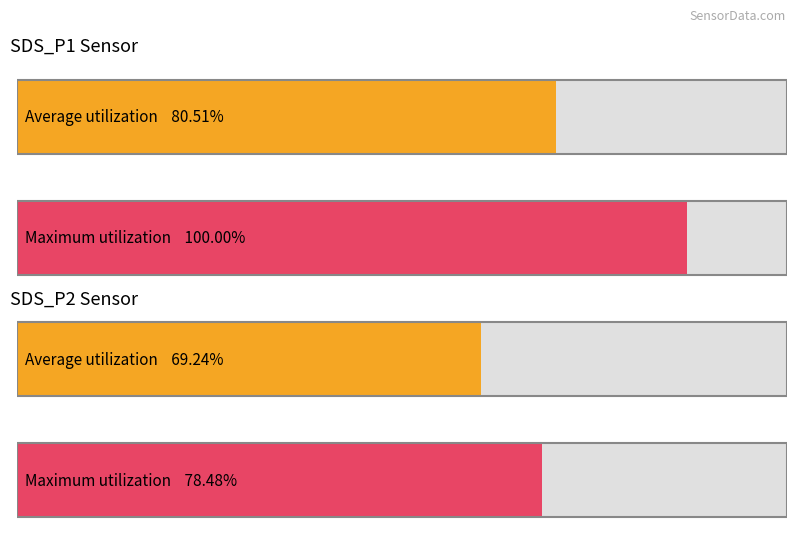

Which series has the largest total across all categories?

SDS_P1